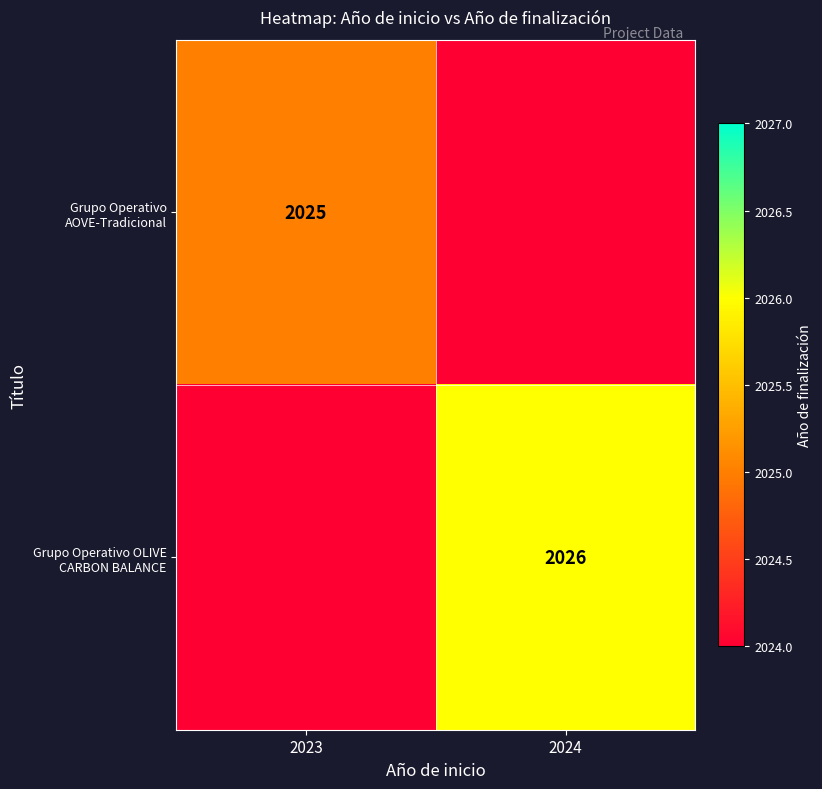

Is it true that Grupo Operativo AOVE-Tradicional equals 2025 at 2023?

True